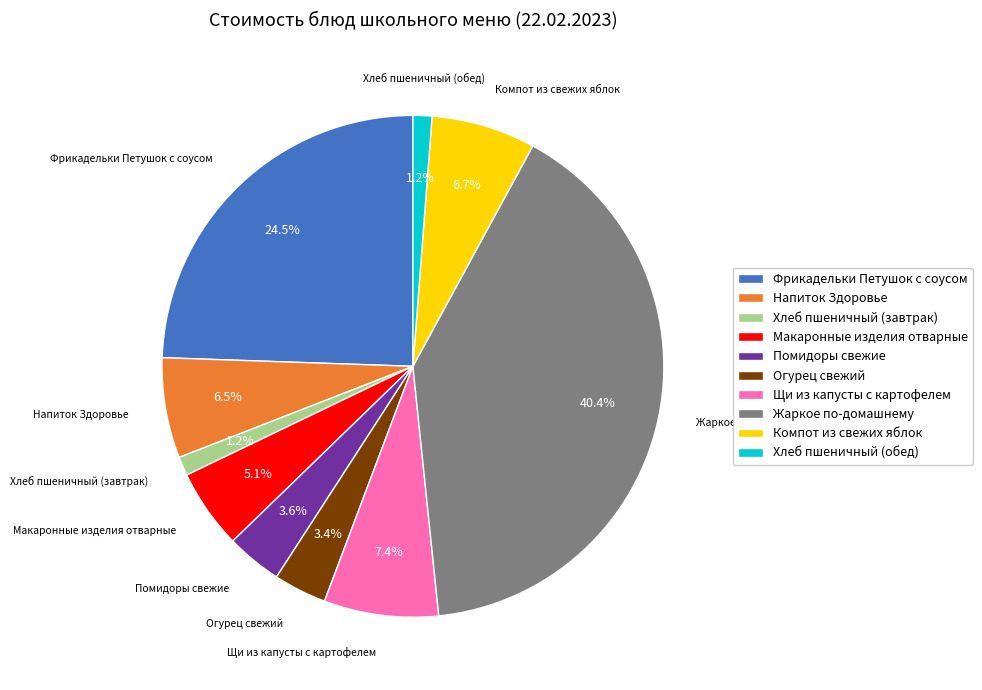

Does Щи из капусты с картофелем account for over 50% of the chart?

No